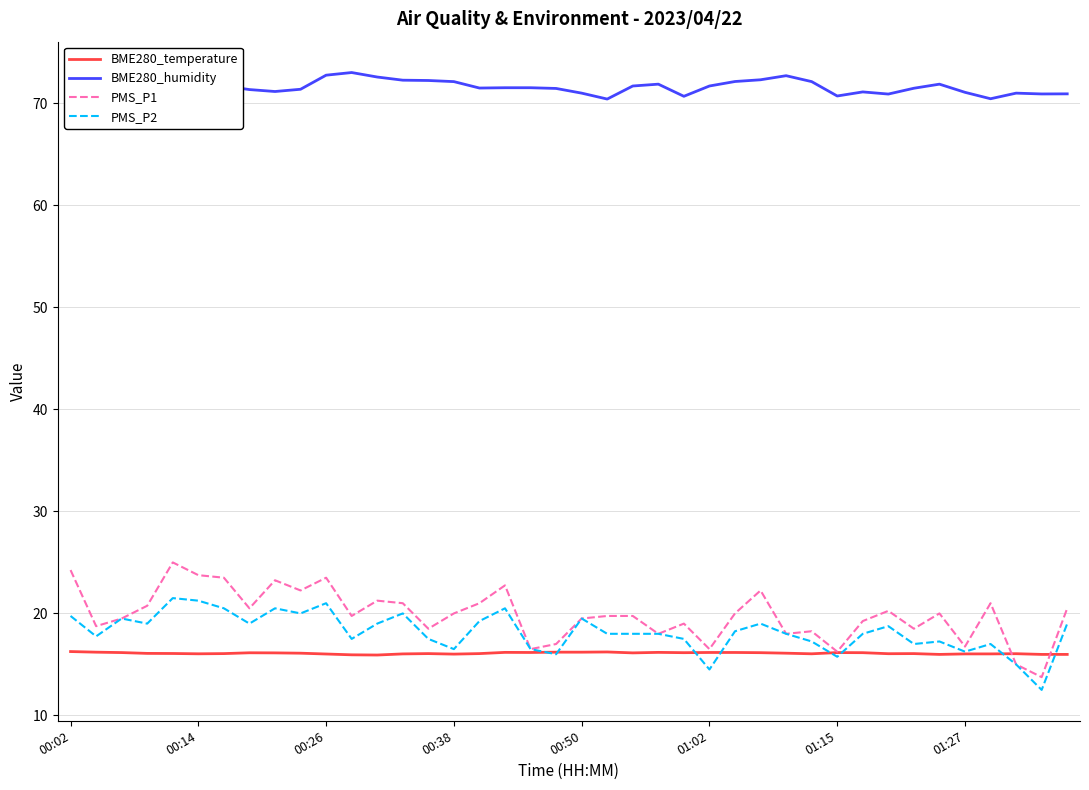

True or false: BME280_temperature has a value of 16.2 at 01:15.

True